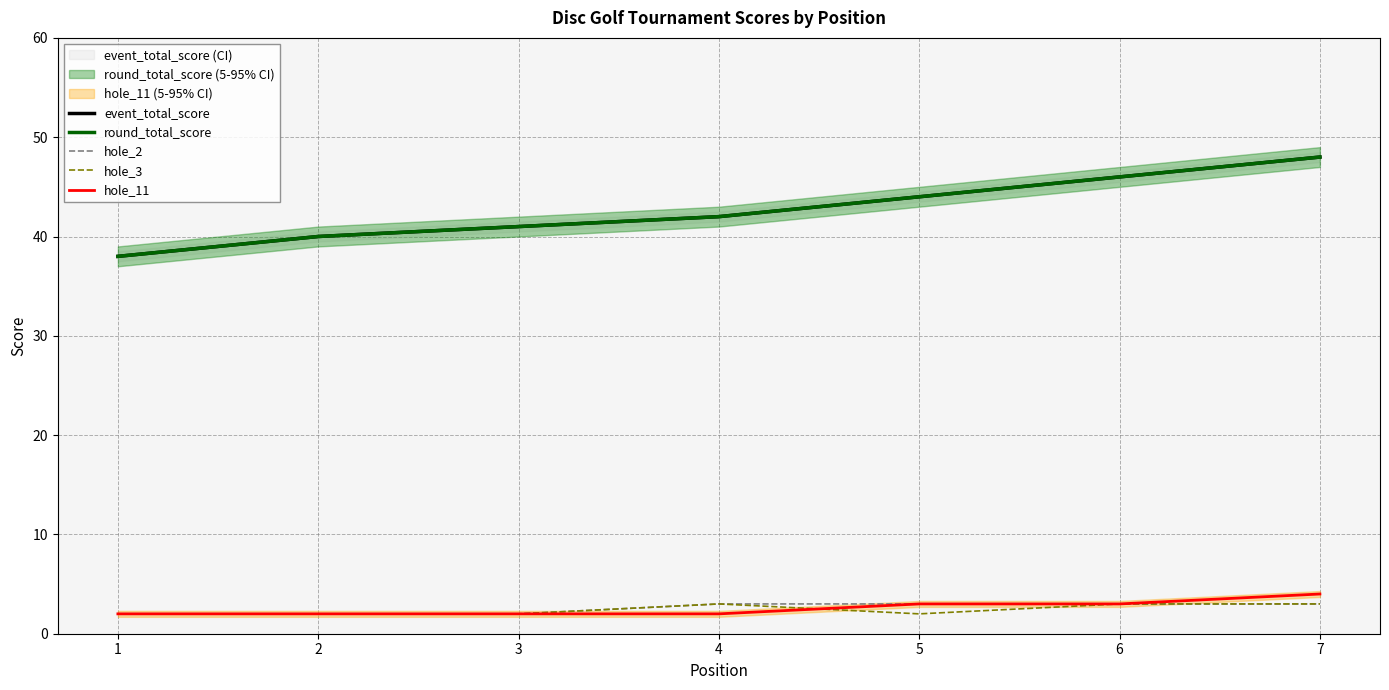

What is the value of the hole_3 point at the 4th from the left?

3